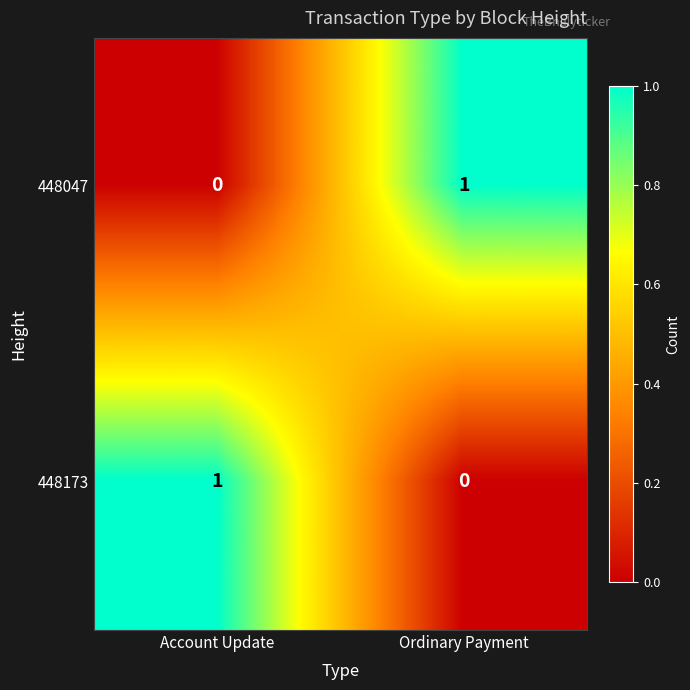

Which category has the lowest value in the 448173 series?

Ordinary Payment